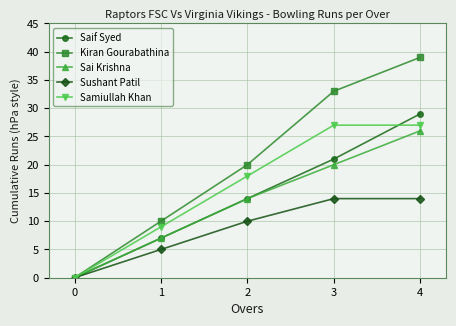

What is the spread (max minus min) of values at 1?

5